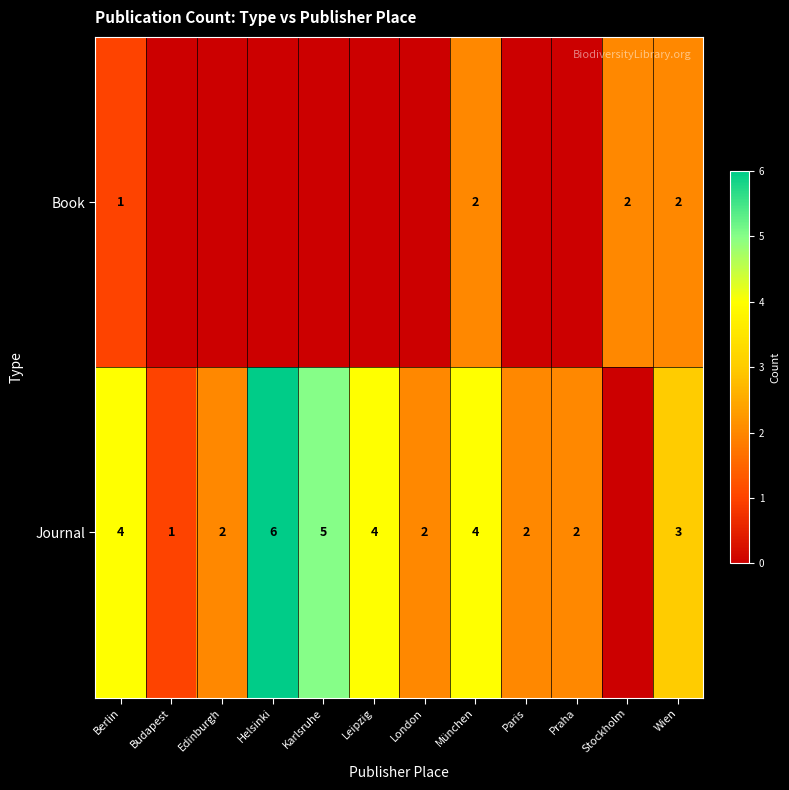

What is the total value across all series at Wien?

5